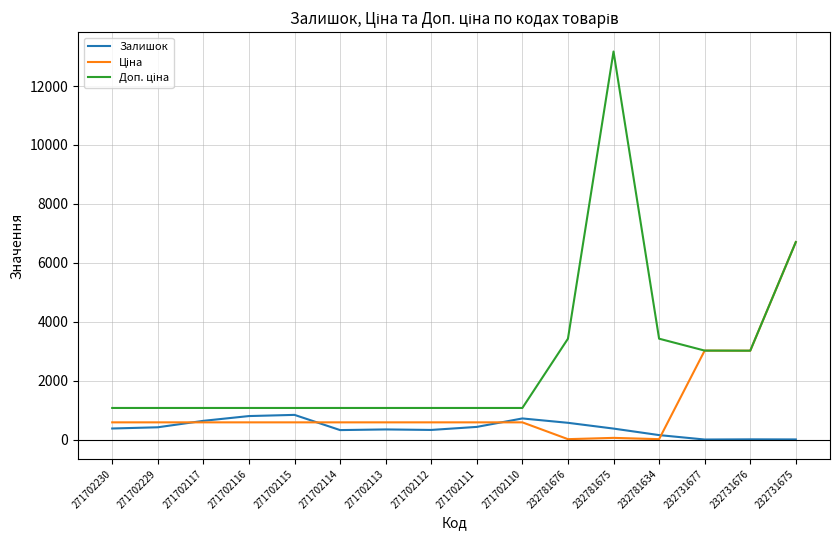

What is the spread (max minus min) of values at 232781676?

3409.8